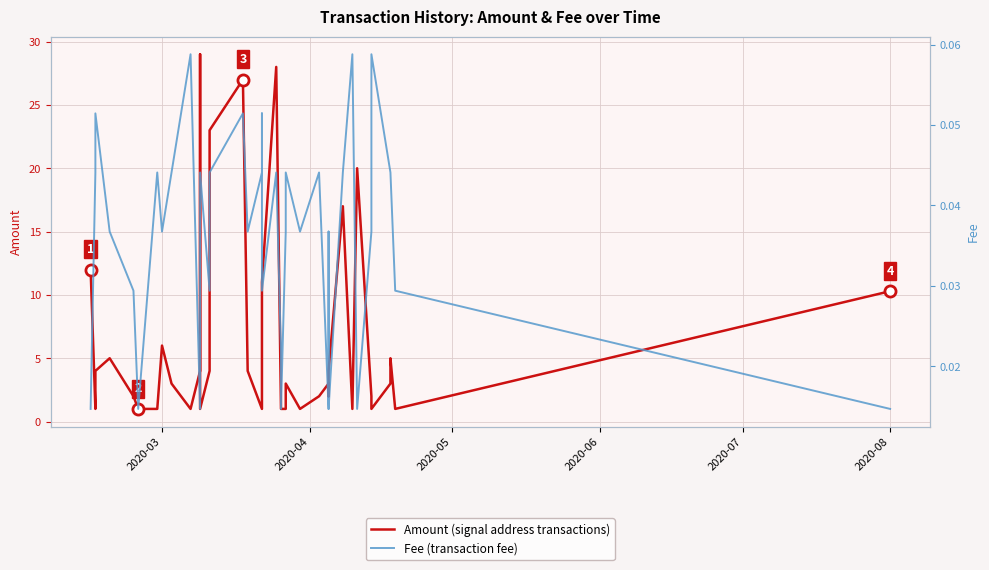

At which category does the chart reach its minimum across all series?

2020-03